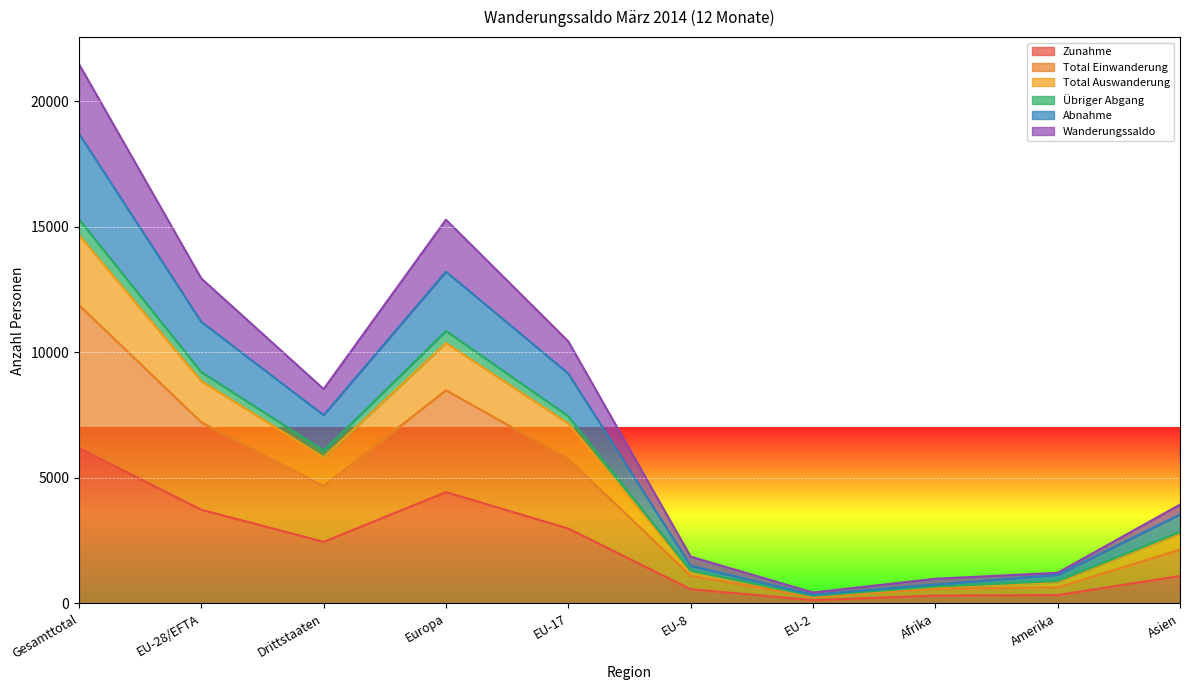

What position from the left is Afrika?

8